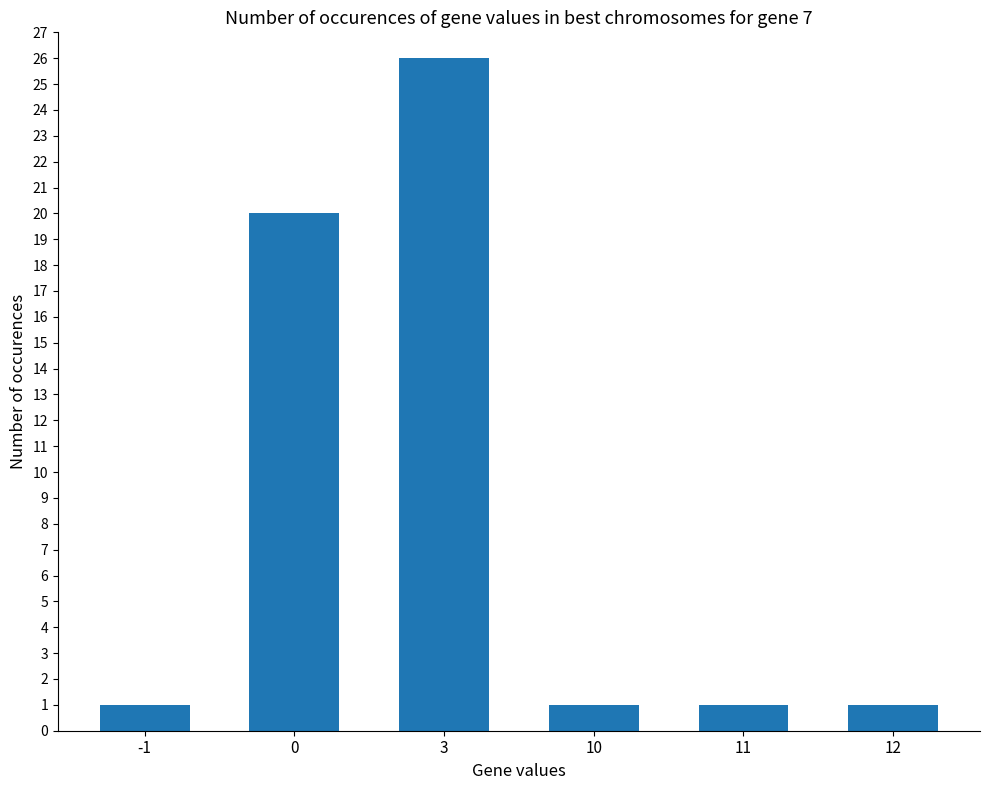

What is the change in value from 3 to 12?

-25